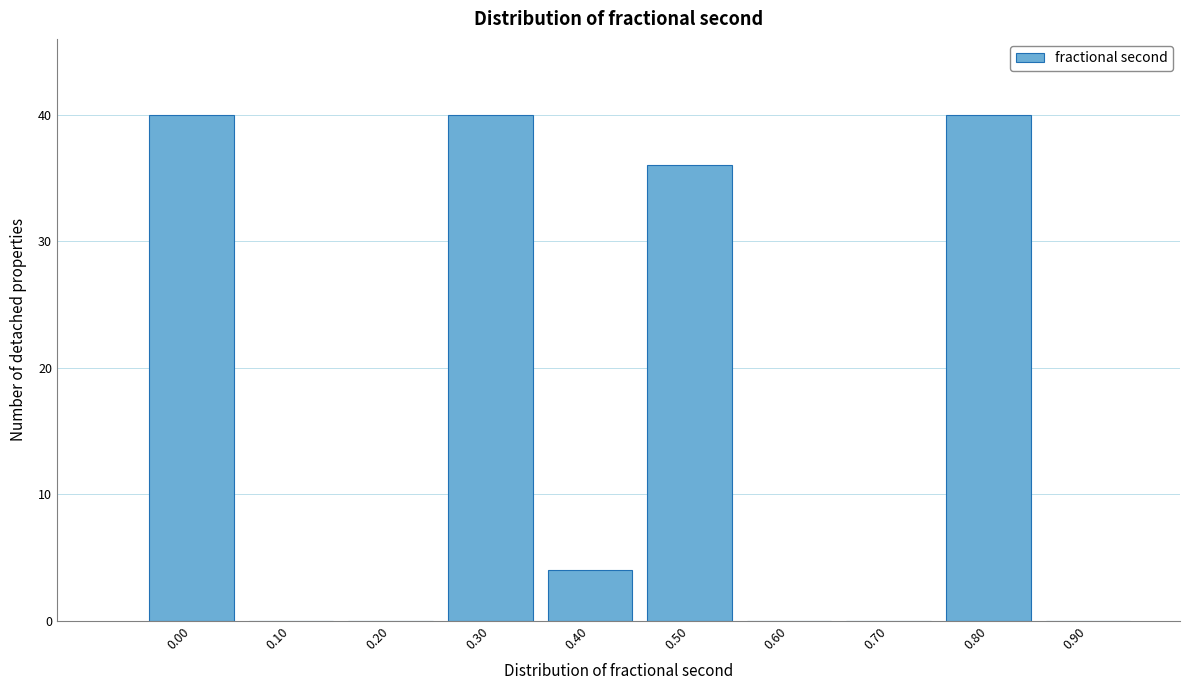

Reading left to right, transcribe all the data shown in this chart.

0.00=40	0.10=0	0.20=0	0.30=40	0.40=4	0.50=36	0.60=0	0.70=0	0.80=40	0.90=0